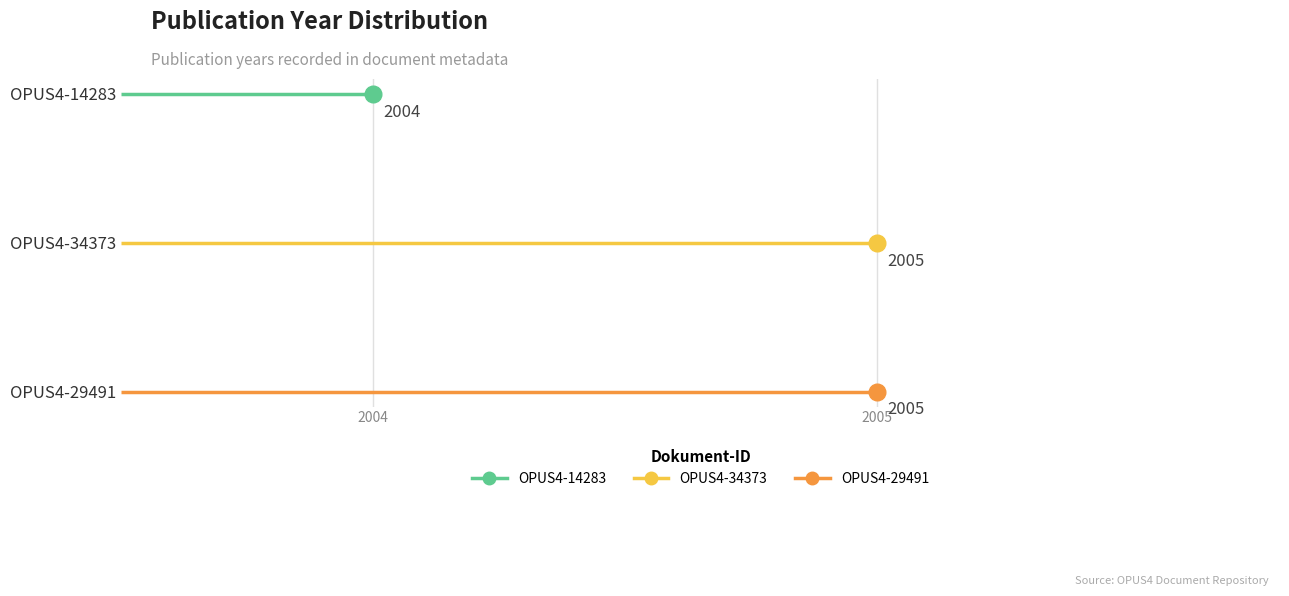

Reading left to right, transcribe all the data shown in this chart.

OPUS4-14283=2004	OPUS4-34373=2005	OPUS4-29491=2005